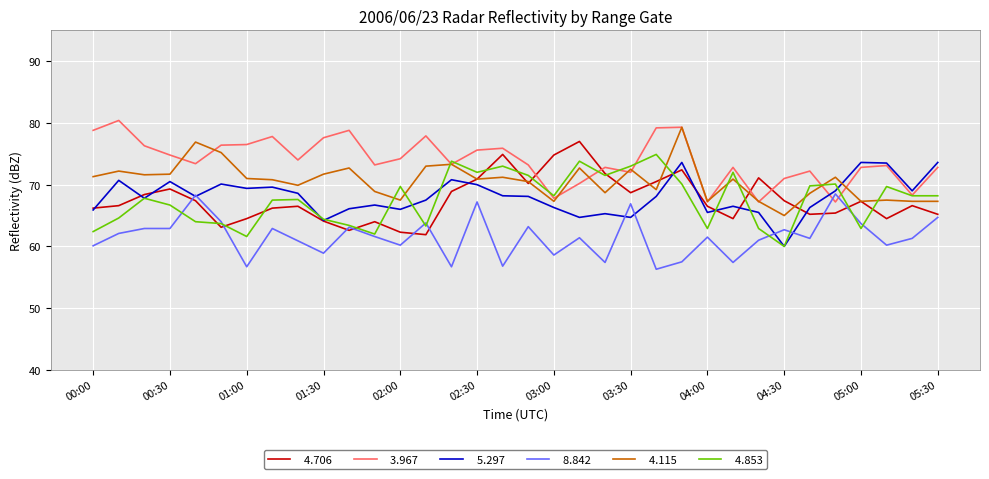

What is the minimum value shown in the chart?

56.3